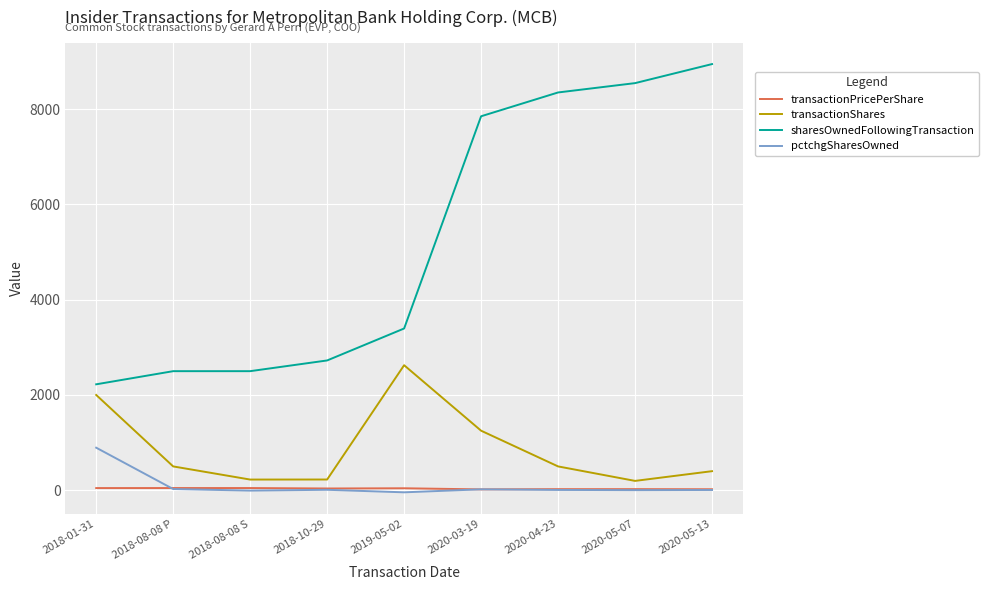

How many series are shown in this chart?

4